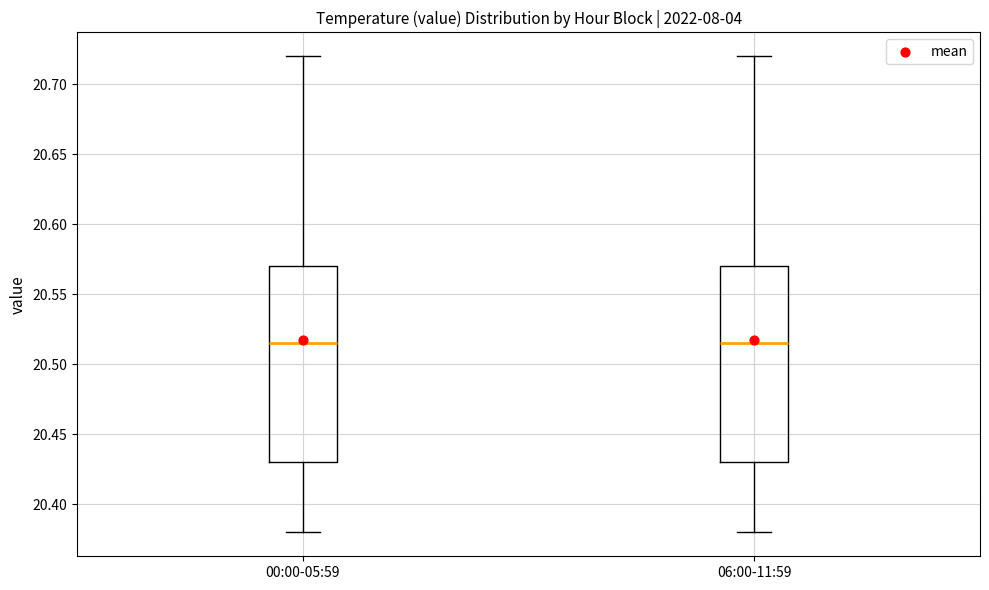

Where does the upper whisker of the box for 00:00-05:59 end on the y-axis? The values are not printed on the chart, so give them approximately, as read against the axis.

20.720